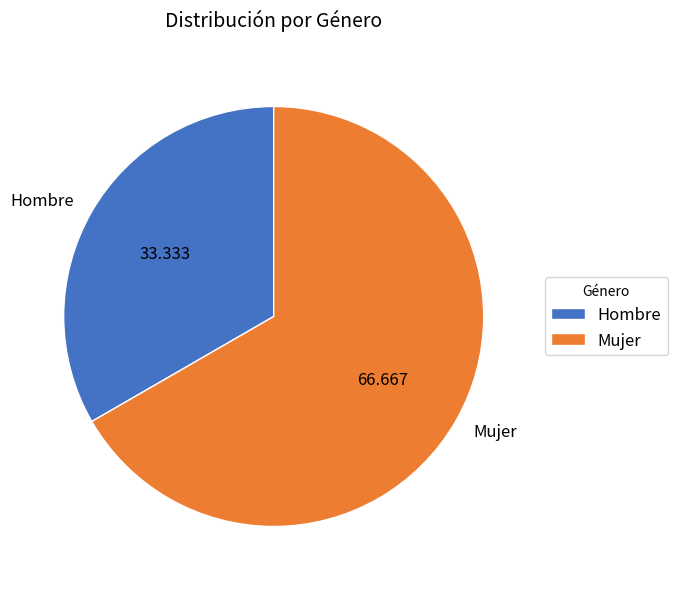

How many segments does this pie chart have?

2